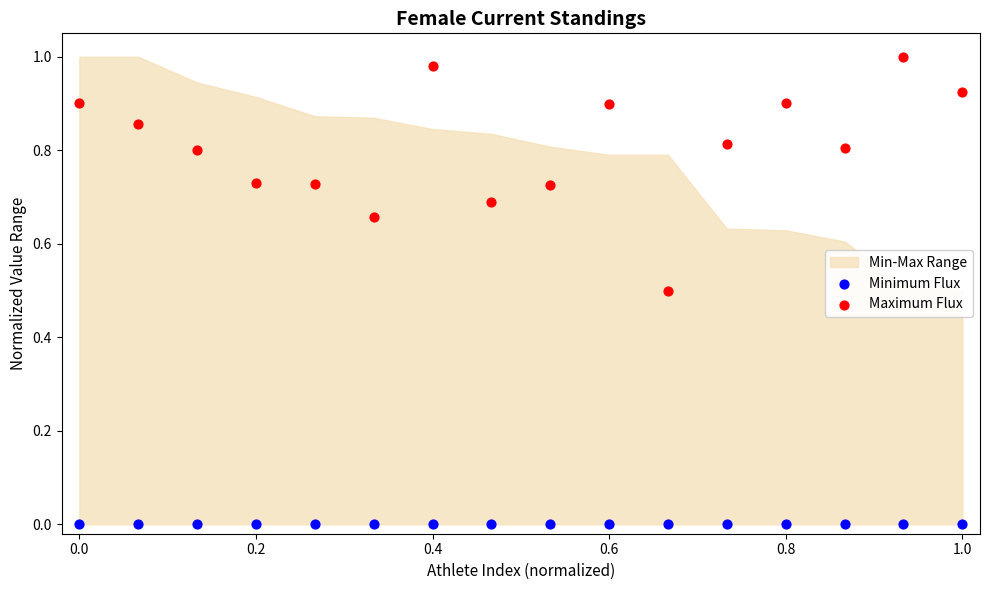

Which series reaches the maximum Y coordinate?

Maximum Flux